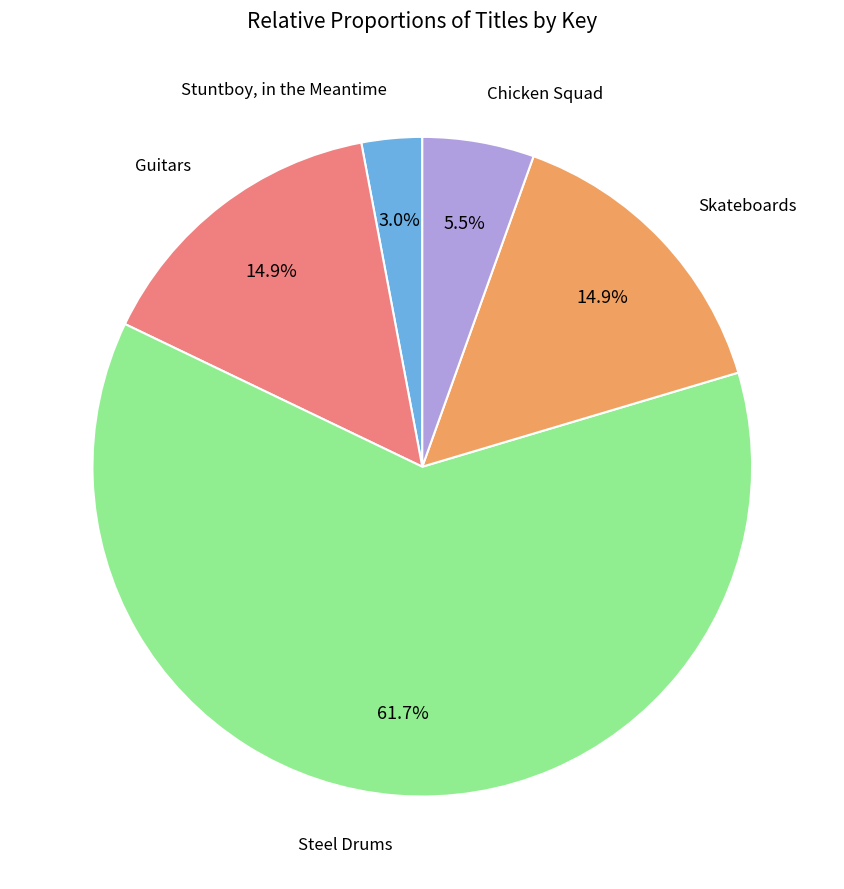

Does any single category account for the majority?

Yes